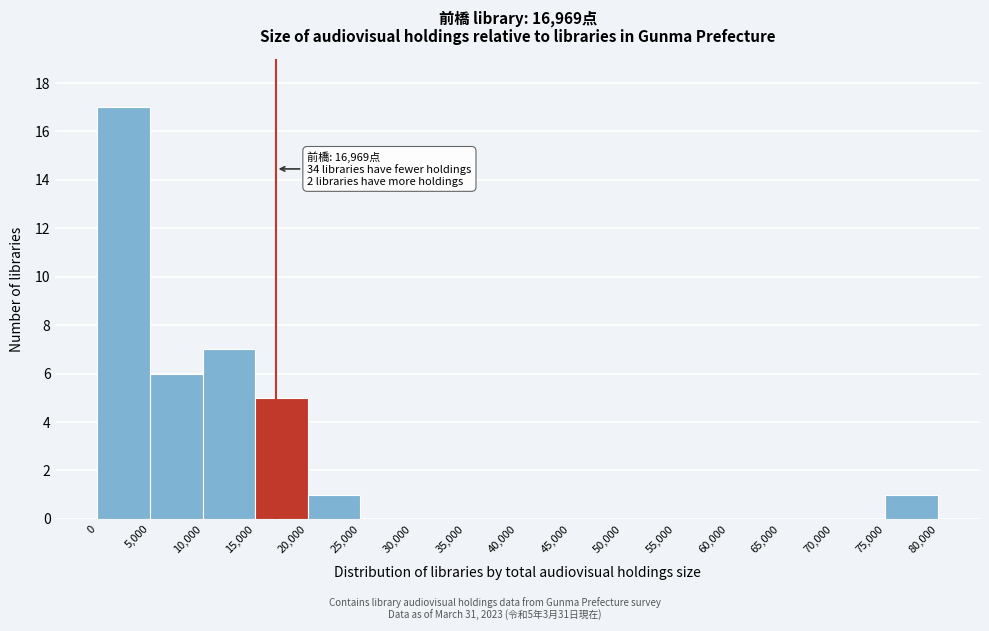

Which range on the x-axis has the tallest bar?

0 to 5,000